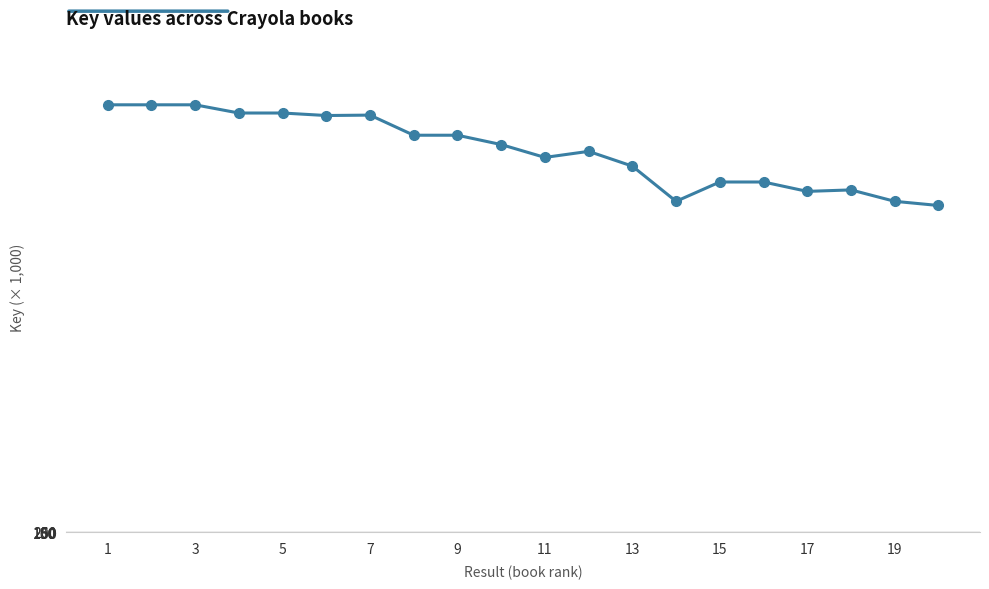

What is the value of the 9th point from the left?

188237.7